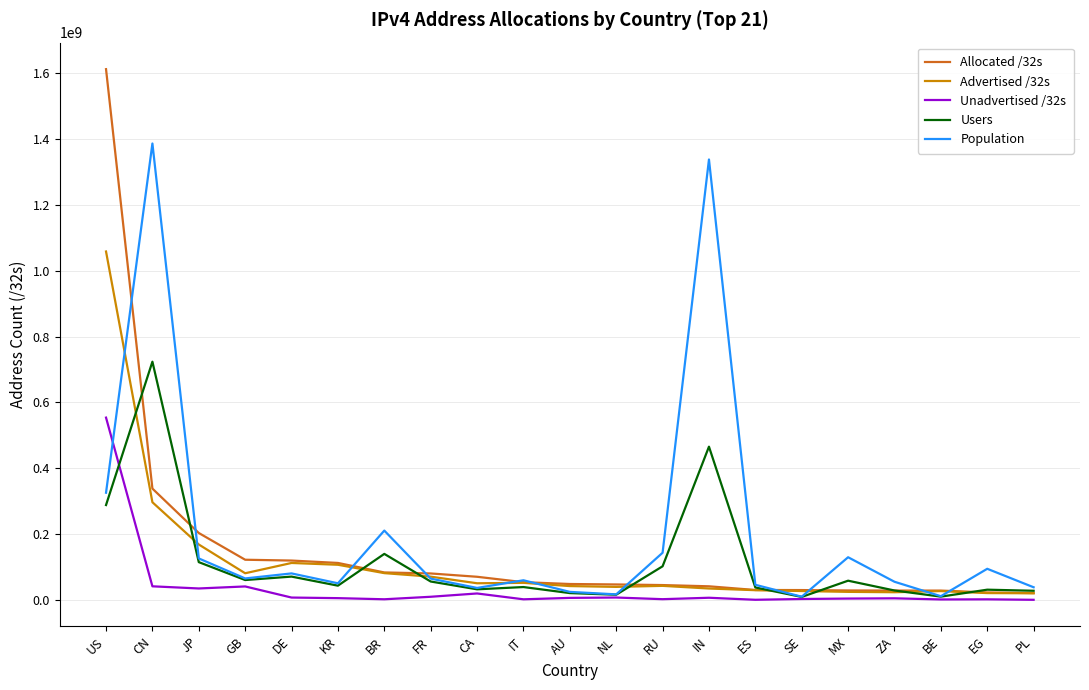

Between CN and RU, which series saw the biggest shift?

Population